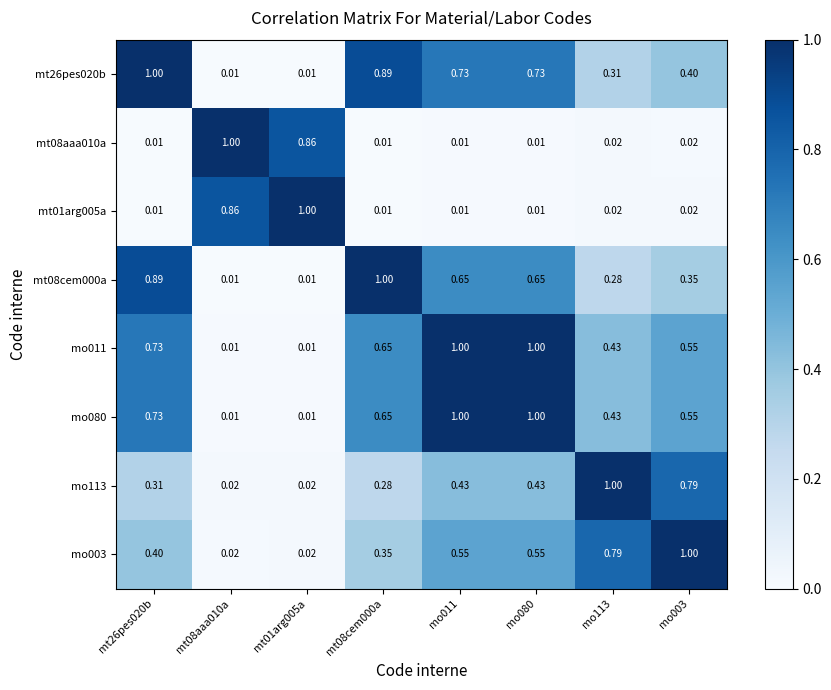

Count the number of data series in this chart.

8